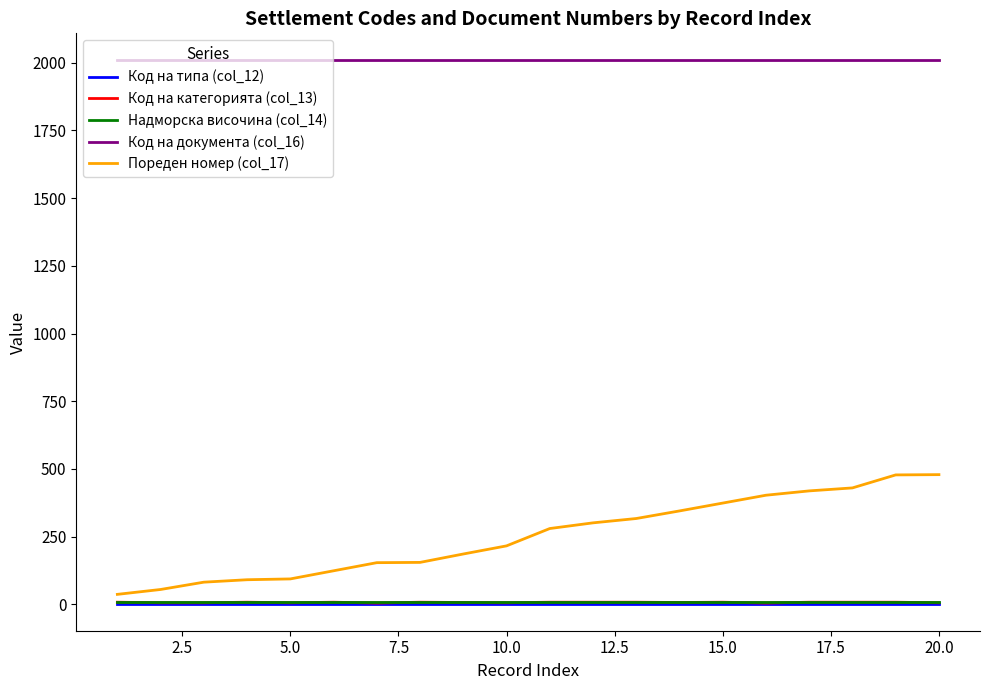

Which series has the largest total across all categories?

Код на документа (col_16)